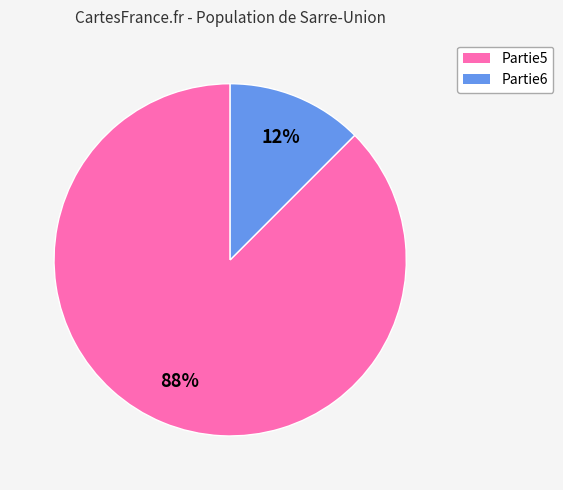

Is it true that Partie6 is 24% of the pie?

False